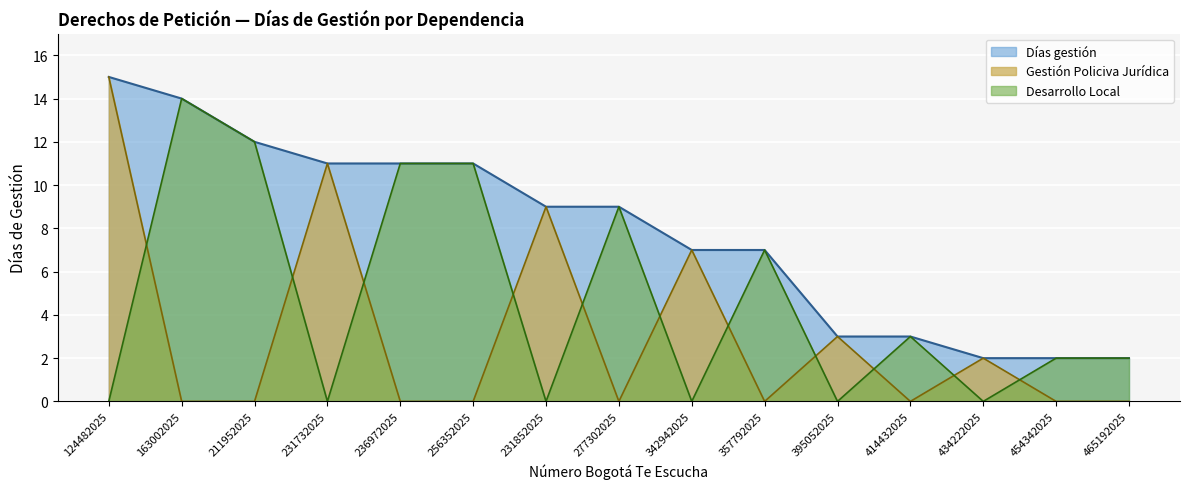

At which label does Desarrollo Local reach its peak?

163002025